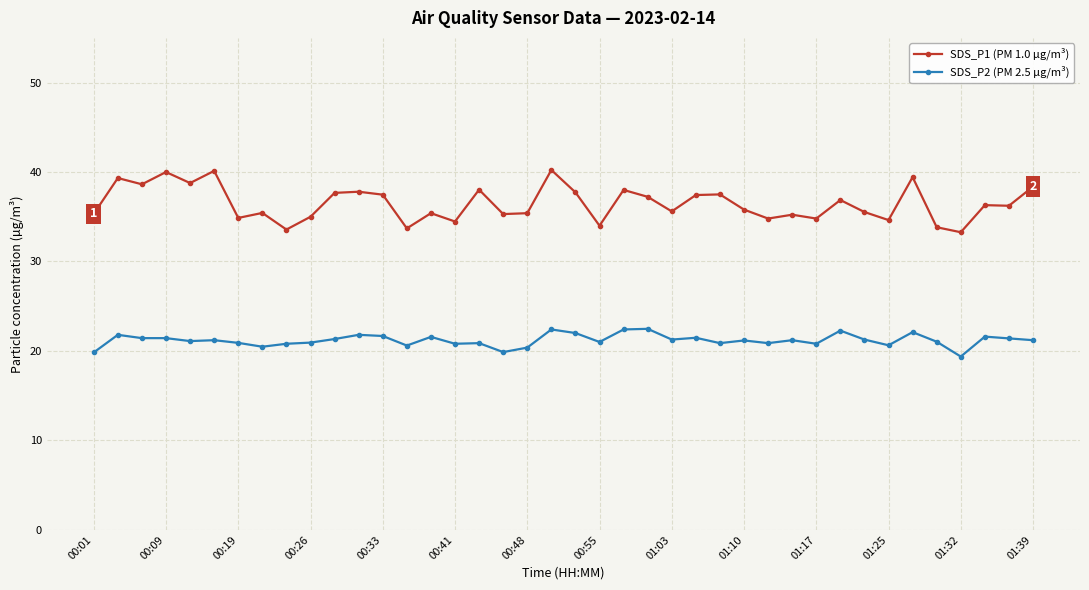

How many distinct data groups are displayed?

2